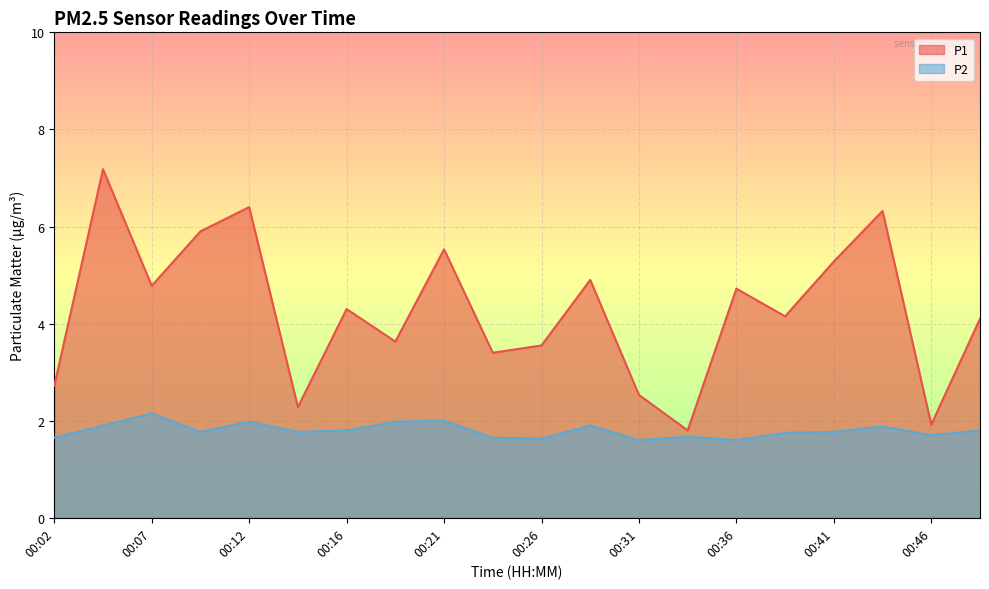

Which series has the largest total across all categories?

P1